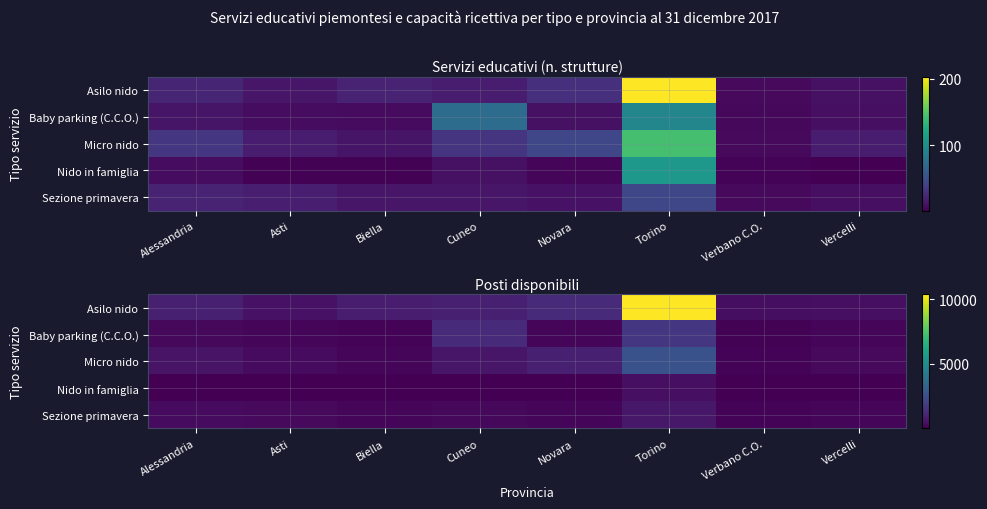

What is the difference between the highest and lowest values at Alessandria?

899